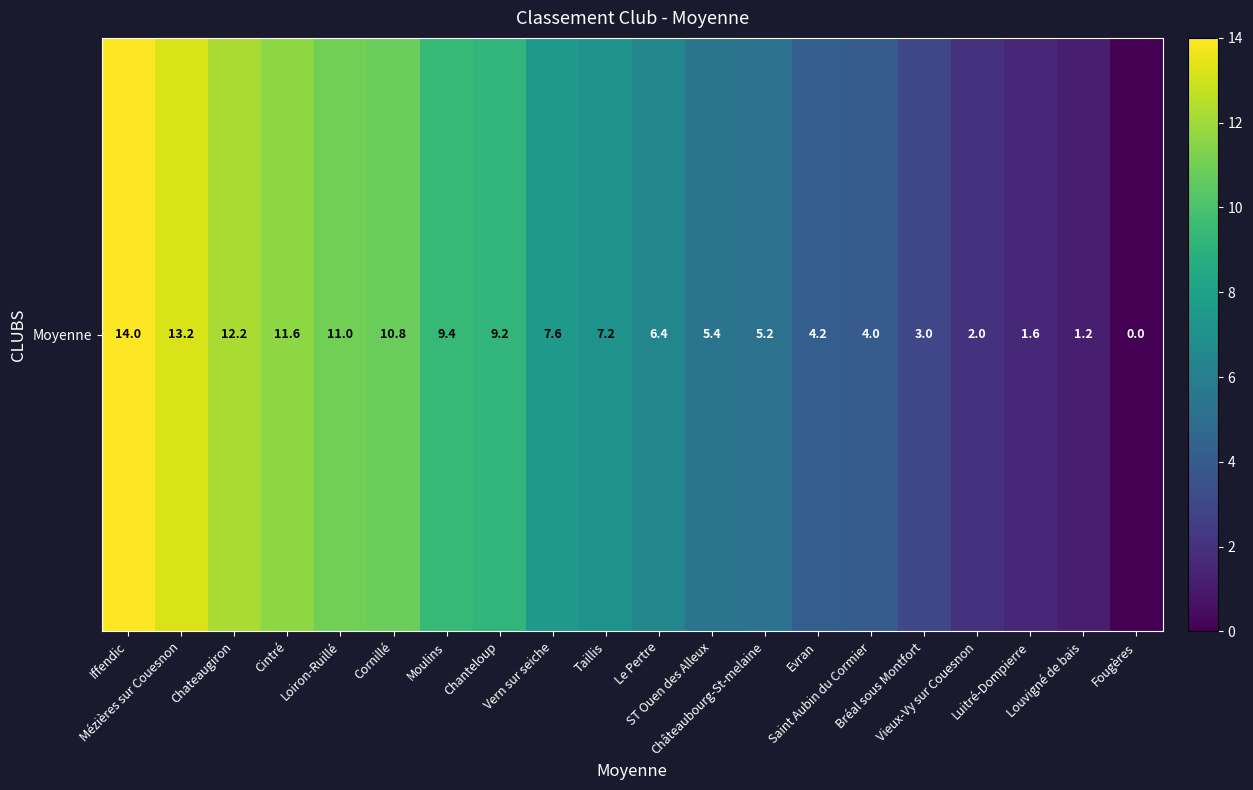

Reading left to right, transcribe all the data shown in this chart.

14.0	13.2	12.2	11.6	11.0	10.8	9.4	9.2	7.6	7.2	6.4	5.4	5.2	4.2	4.0	3.0	2.0	1.6	1.2	0.0